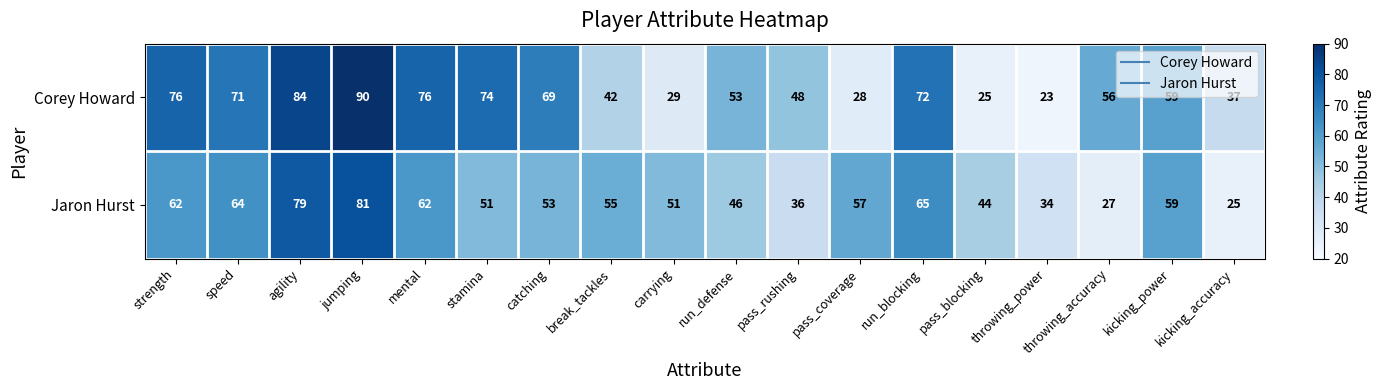

Rank the series by their average value, from lowest to highest.

Jaron Hurst, Corey Howard